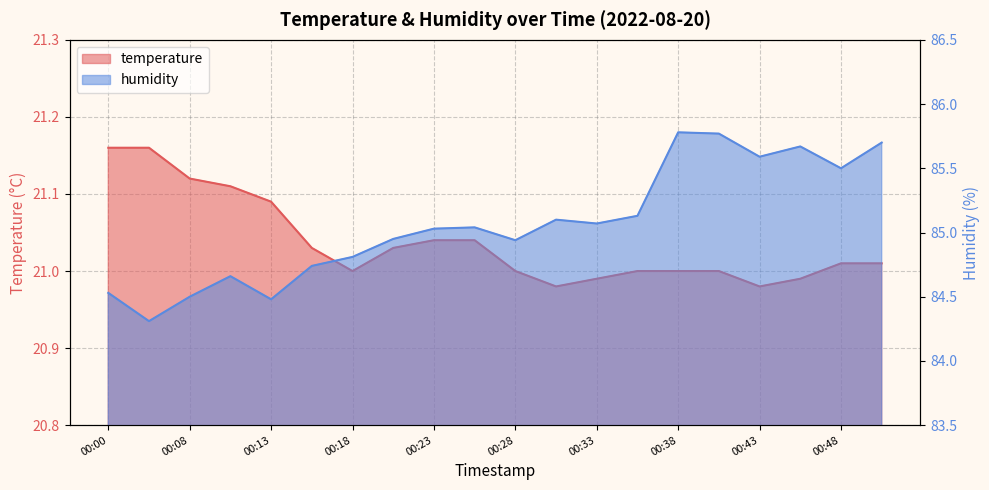

List the series in order of their peak value, lowest first.

temperature, humidity